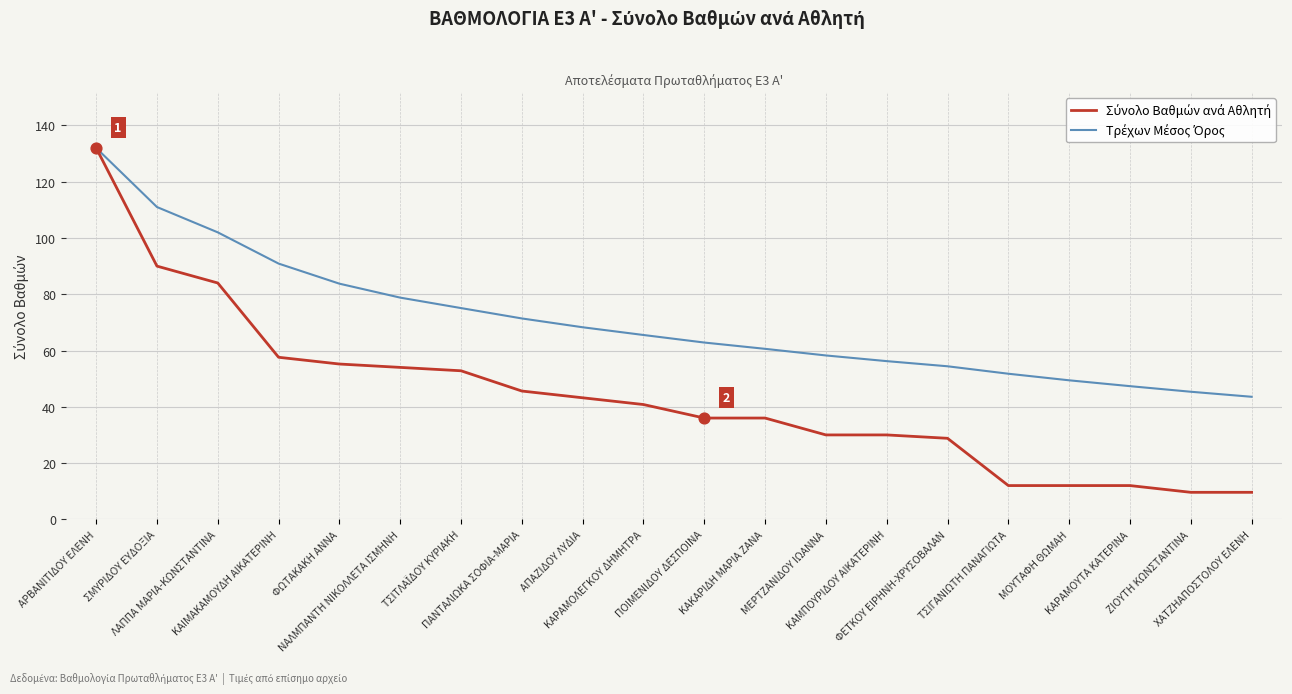

Is the value of Τρέχων Μέσος Όρος at ΛΑΠΠΑ ΜΑΡΙΑ-ΚΩΝΣΤΑΝΤΙΝΑ greater than the value of Σύνολο Βαθμών ανά Αθλητή at ΚΑΡΑΜΟΛΕΓΚΟΥ ΔΗΜΗΤΡΑ?

Yes